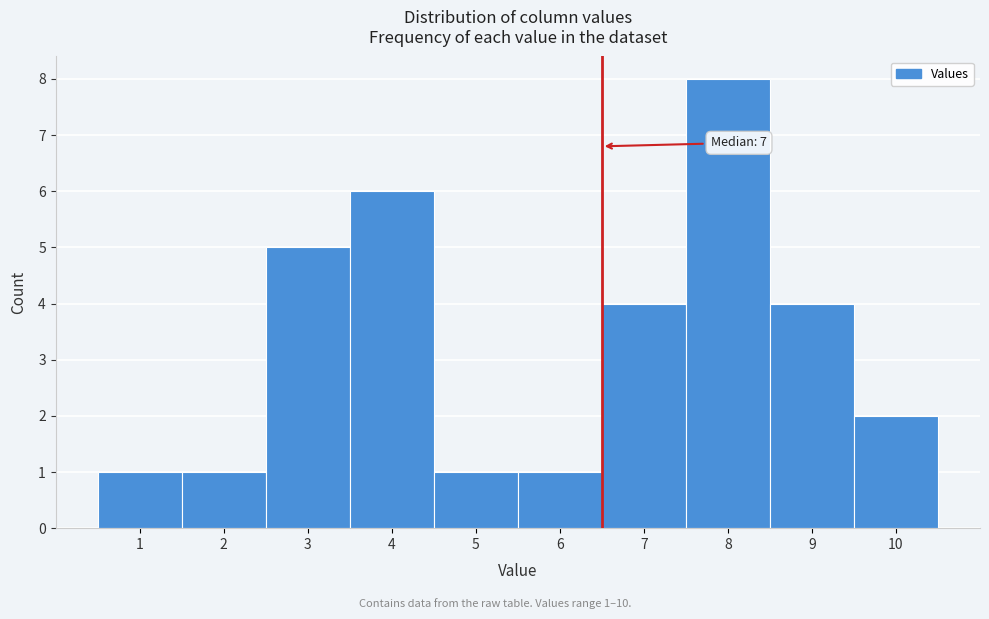

Which range on the x-axis has the tallest bar?

7.5 to 8.5